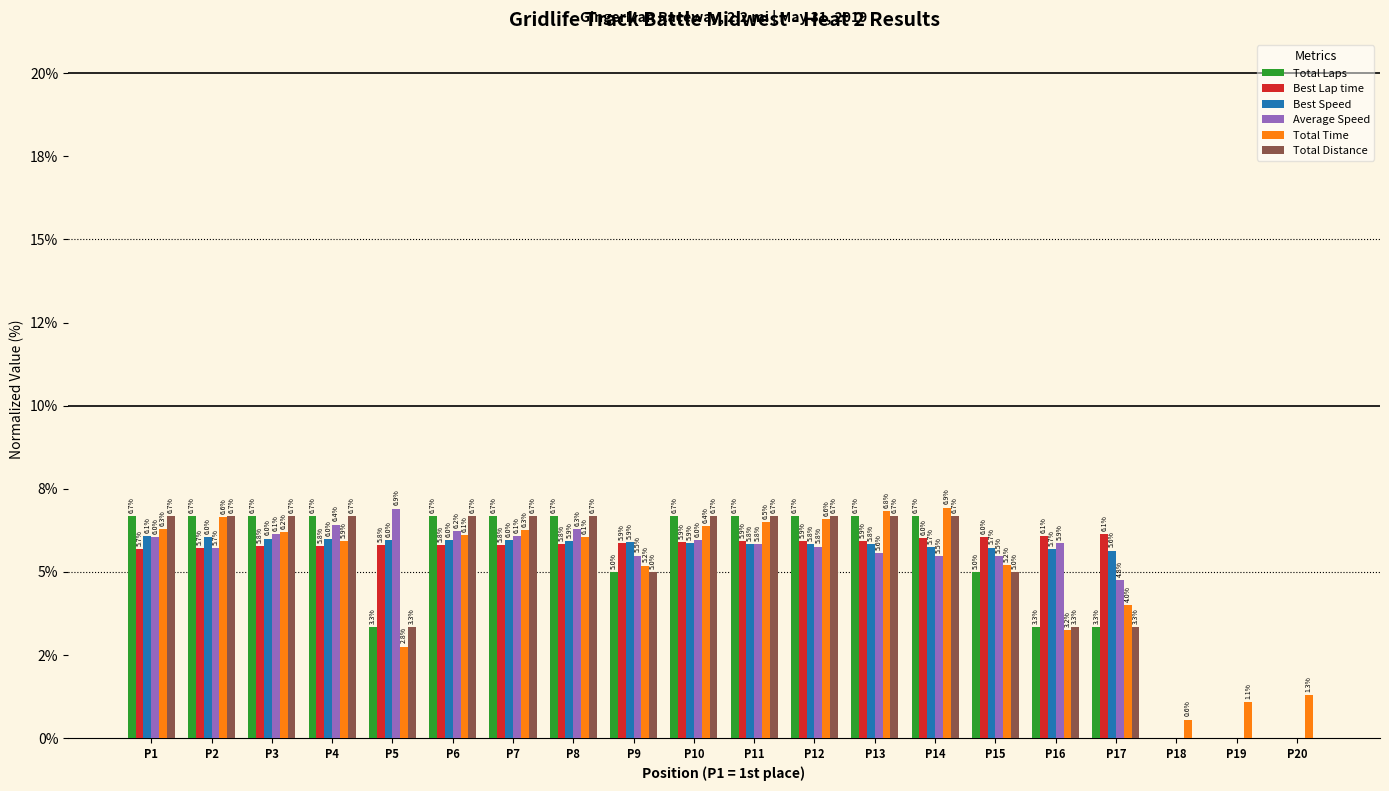

What are all the series names shown in the legend?

Total Laps, Best Lap time, Best Speed, Average Speed, Total Time, Total Distance